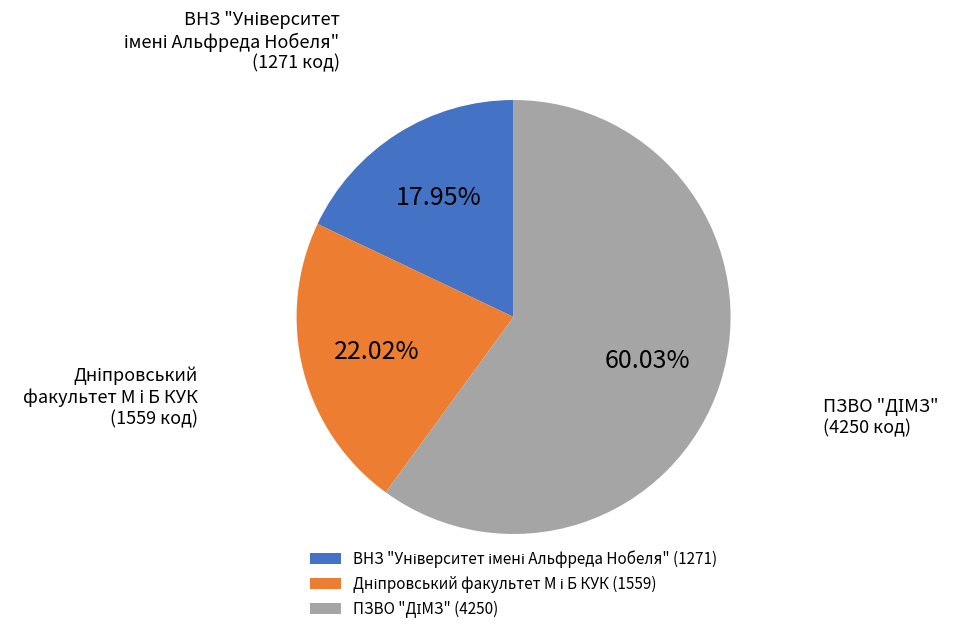

Is there a majority slice in this chart?

Yes